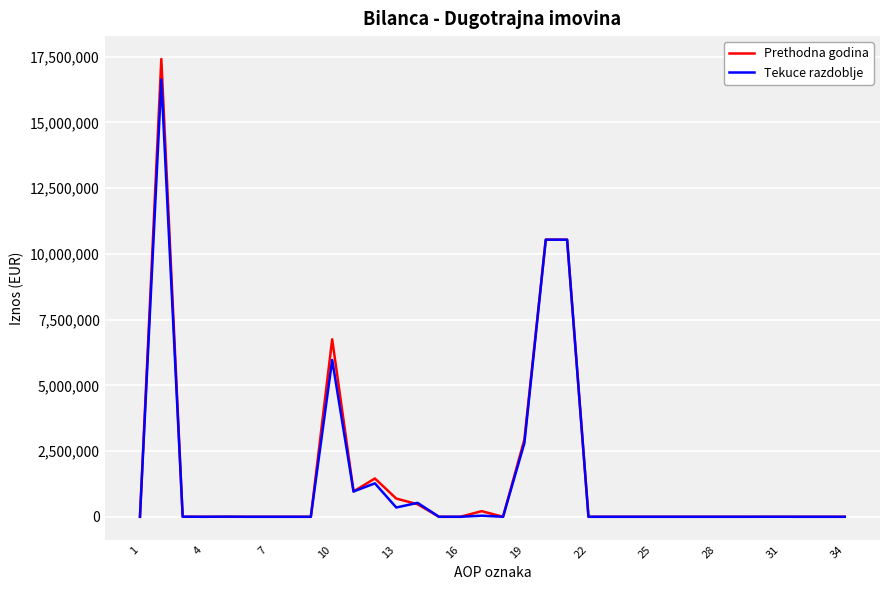

Which series has the widest spread of values?

Prethodna godina